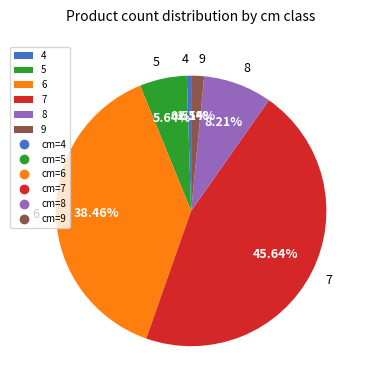

Approximately how many times larger is the value at 7 compared to 5?

8.1